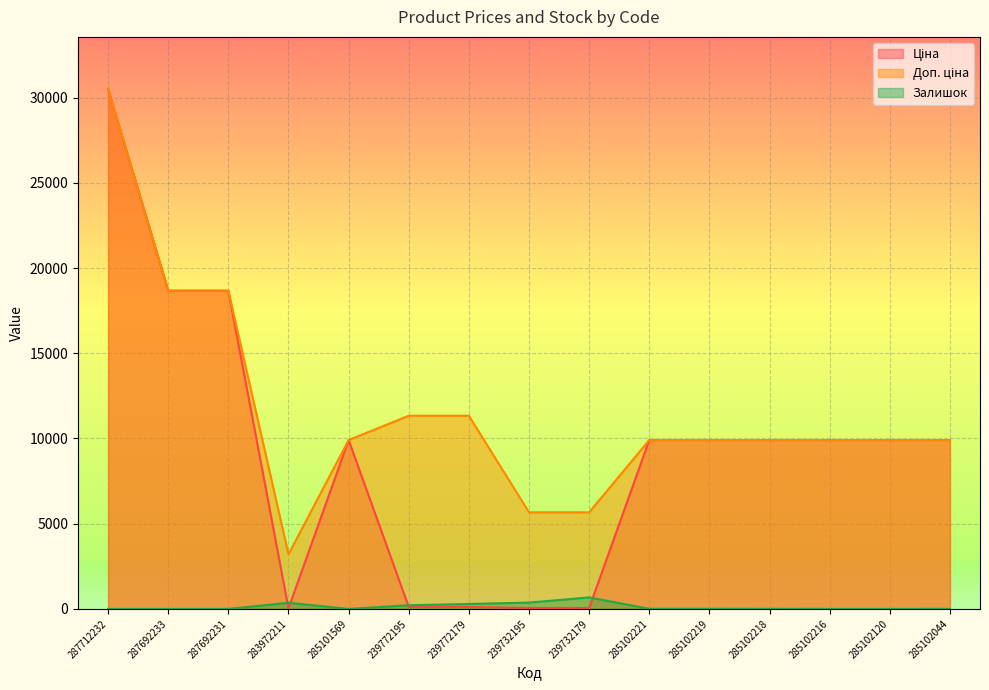

At how many categories does at least one series exceed 19994?

1